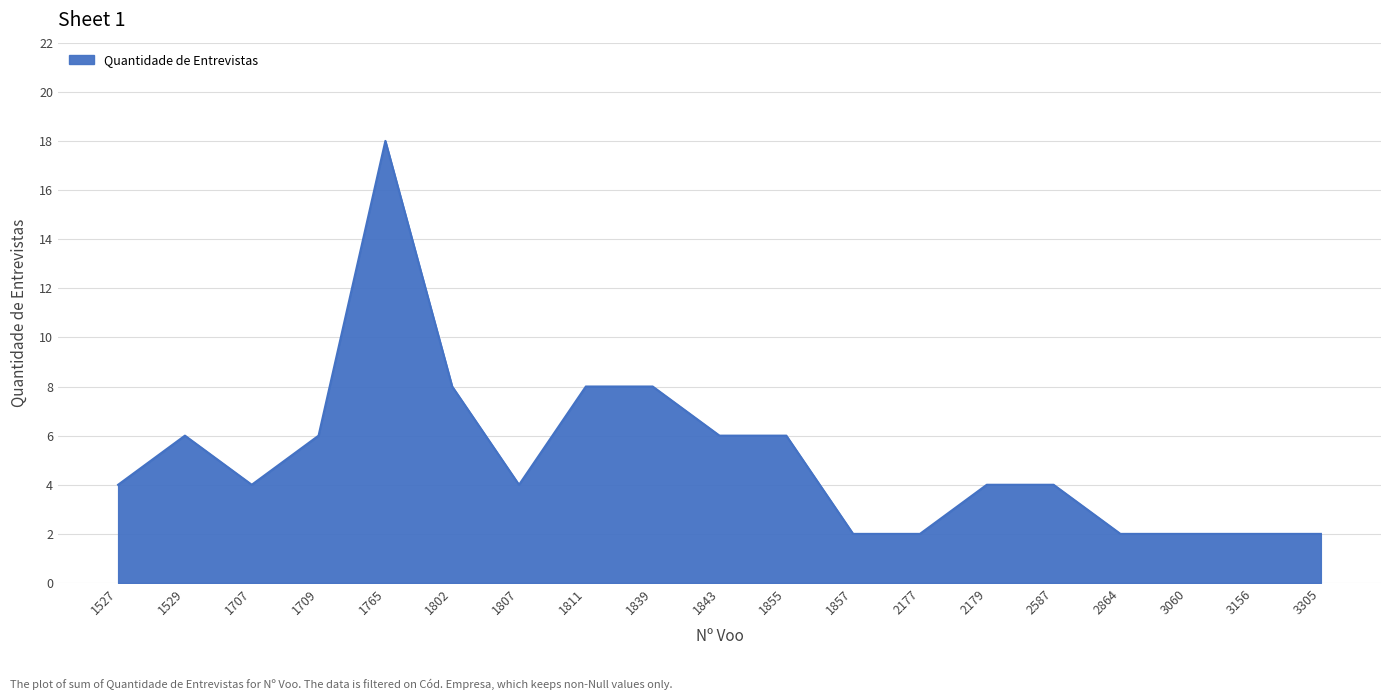

The chart shows a value of 1 at 2179. True or false?

False